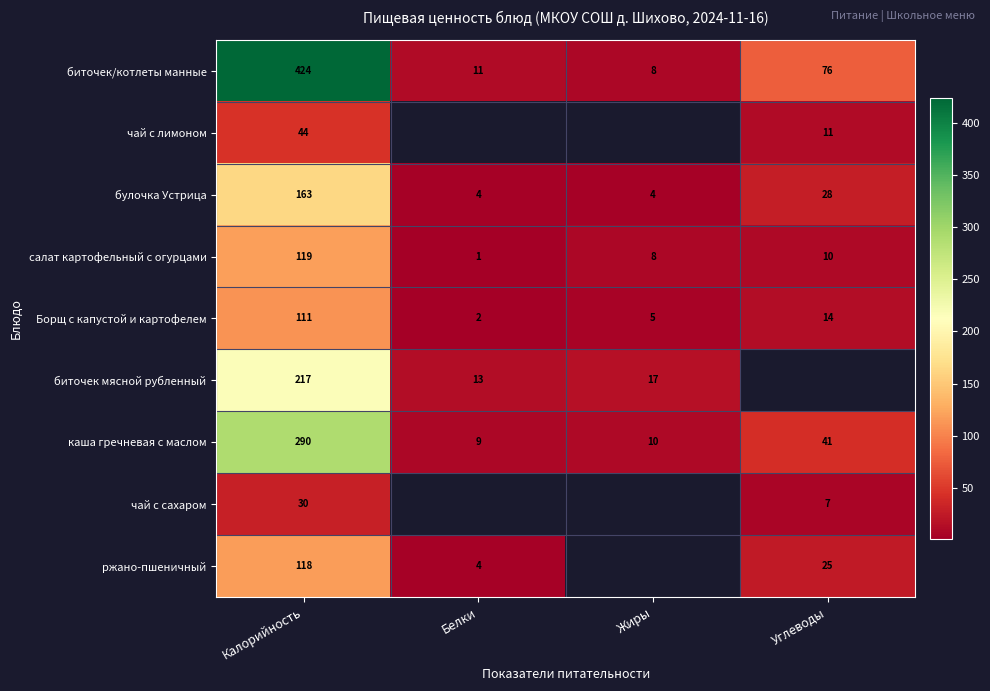

What is the difference between the Борщ с капустой и картофелем values at Калорийность and Жиры?

106